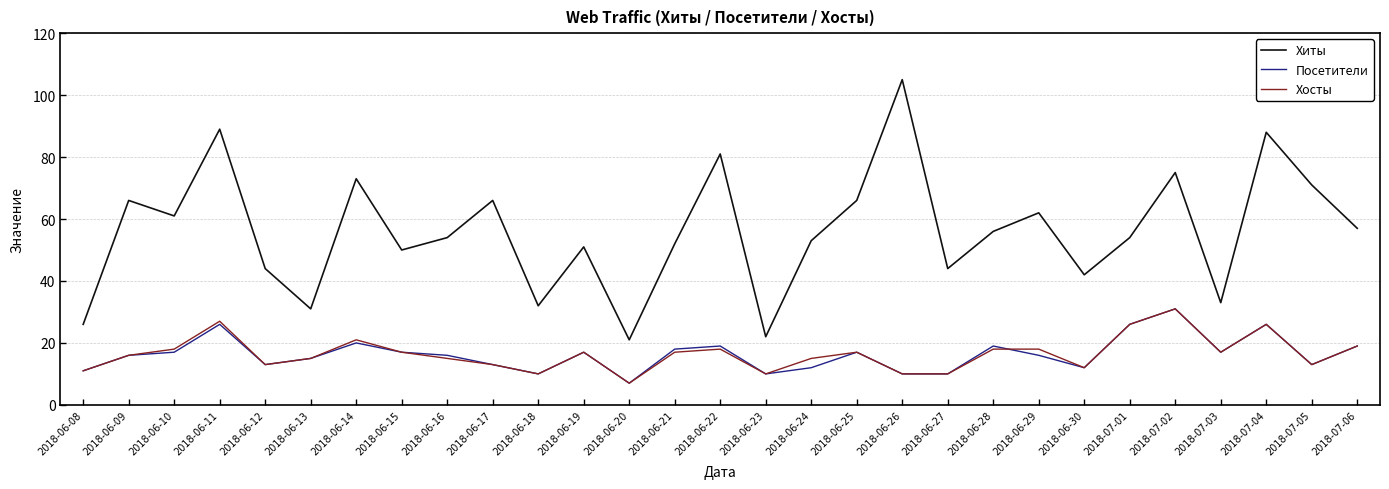

At which category does Хиты reach its first local valley?

2018-06-10